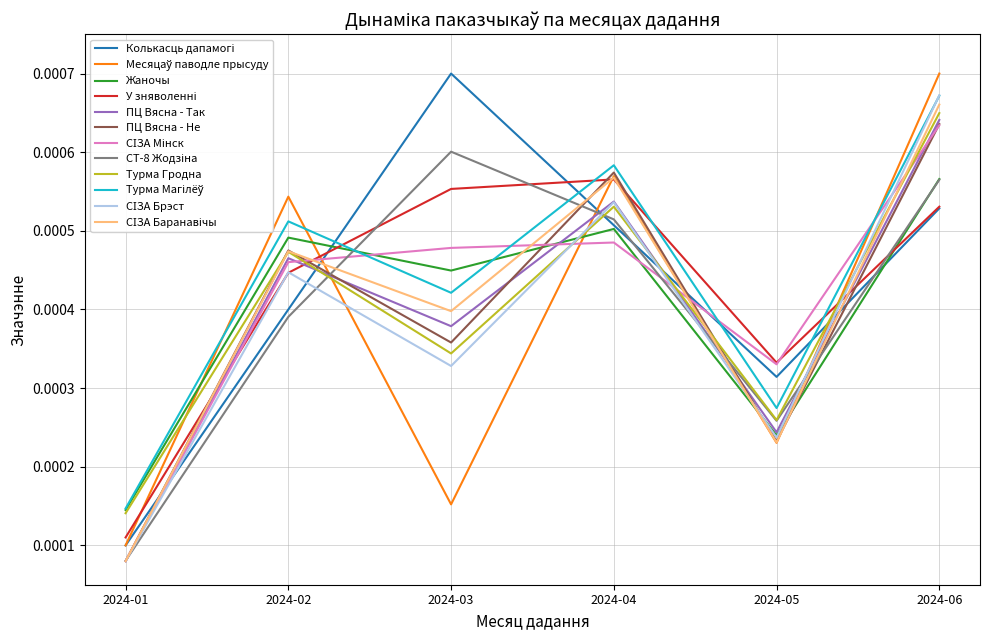

Where is Жаночы nearest to the value 0?

2024-01